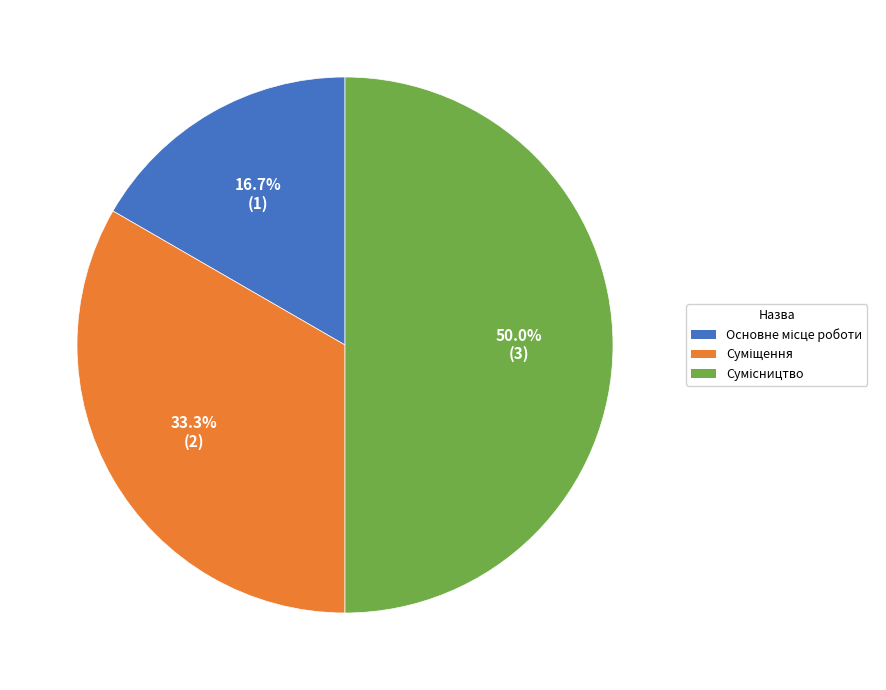

What is the total percentage of Сумісництво and Основне місце роботи?

66.7%